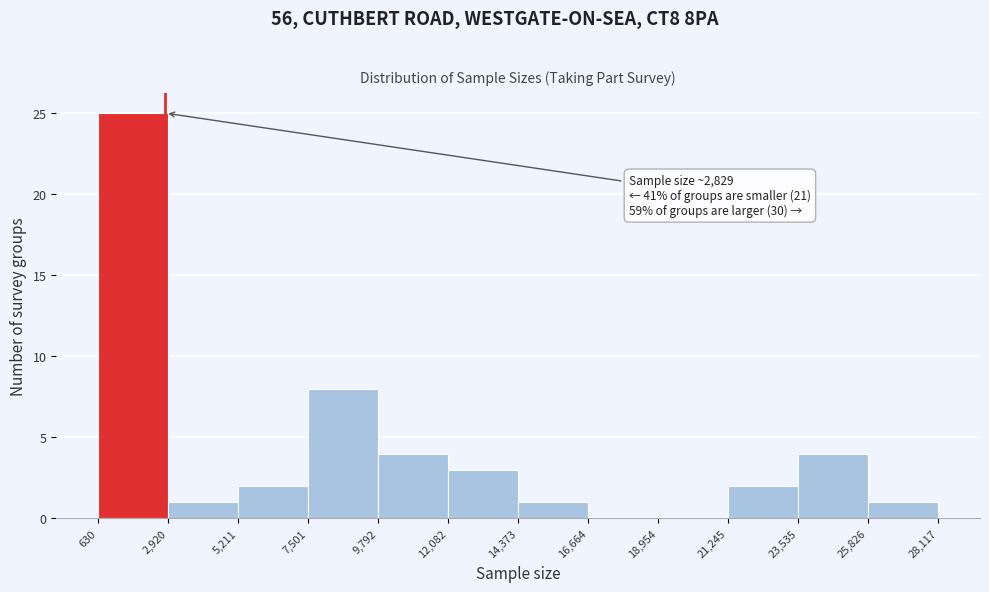

Which range on the x-axis has the tallest bar?

630 to 2,920